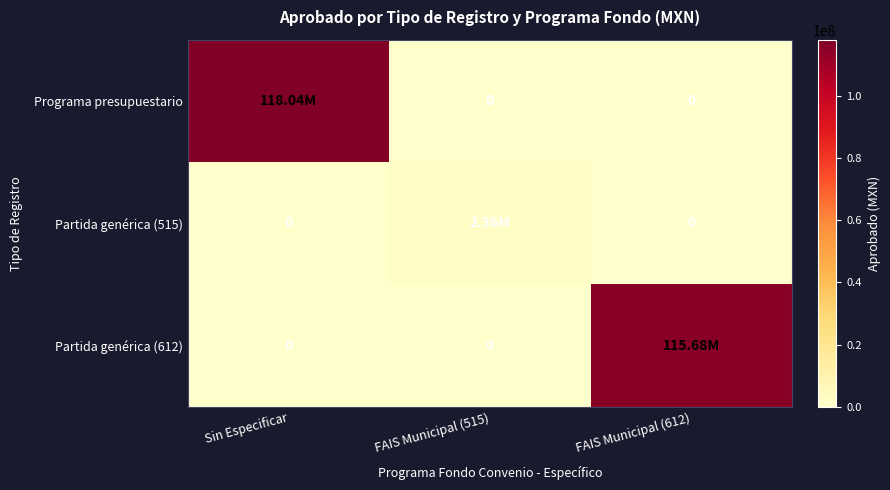

What is the difference between the highest and lowest values at FAIS Municipal (612)?

115675475.9